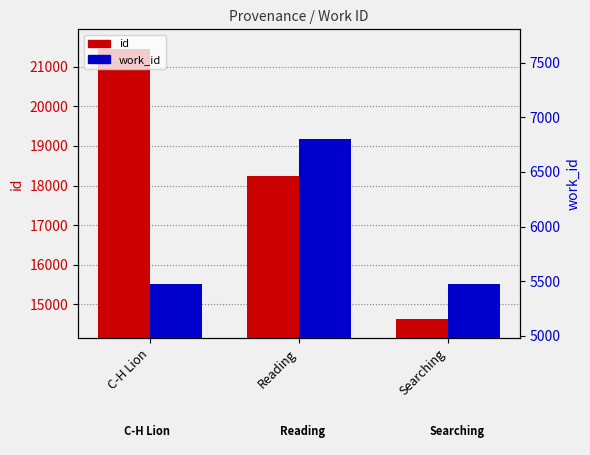

Which series has the largest range (max minus min)?

id